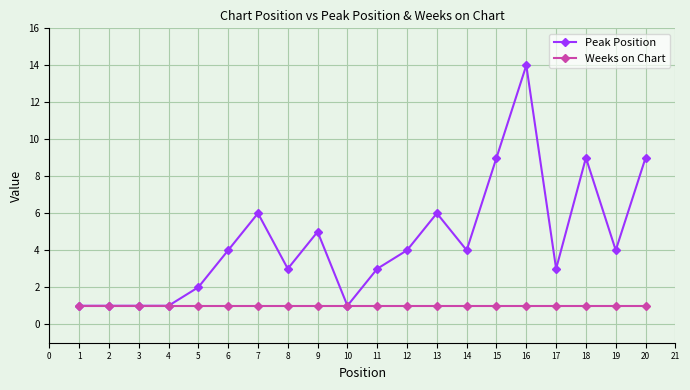

Which series changed the most between 4 and 18?

Peak Position